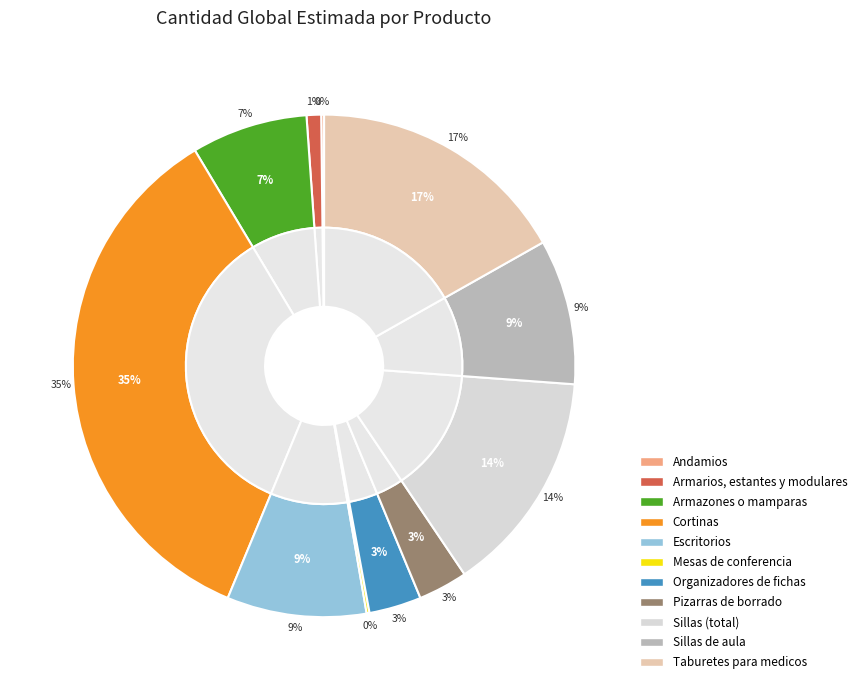

True or false: Sillas (total) accounts for 27% of the total.

False